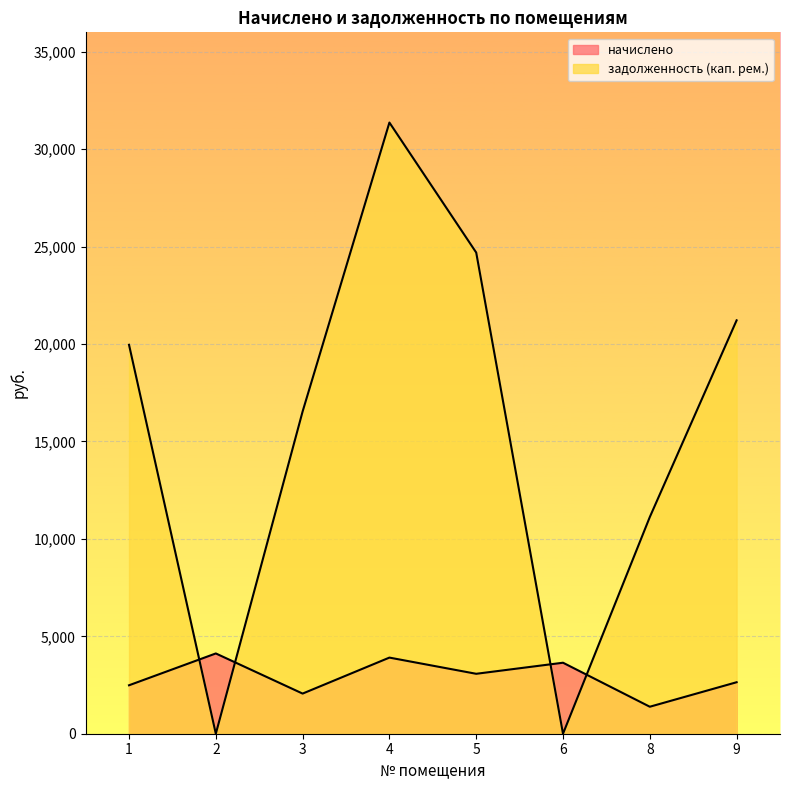

What is the difference between the maximum and minimum values in the начислено series?

2735.0